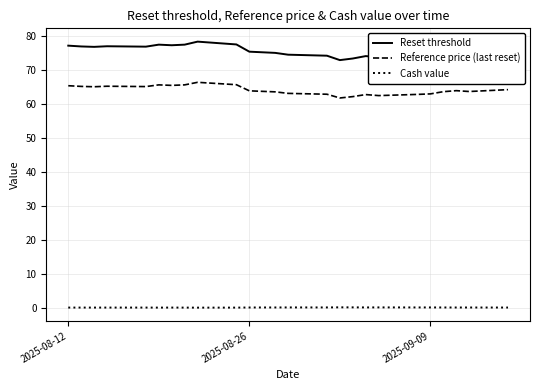

List the series in order of their overall mean, lowest first.

Cash value, Reference price (last reset), Reset threshold